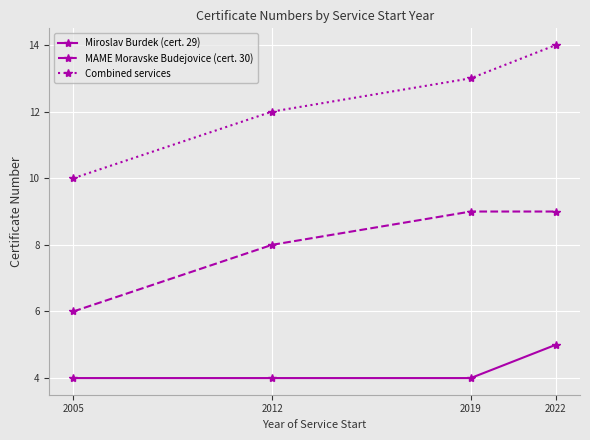

How many distinct data groups are displayed?

3